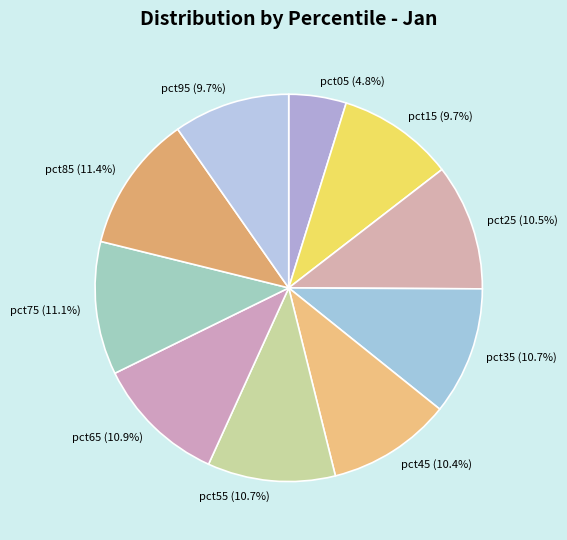

To the nearest percent, what is the combined percentage of pct85 and pct35?

22%